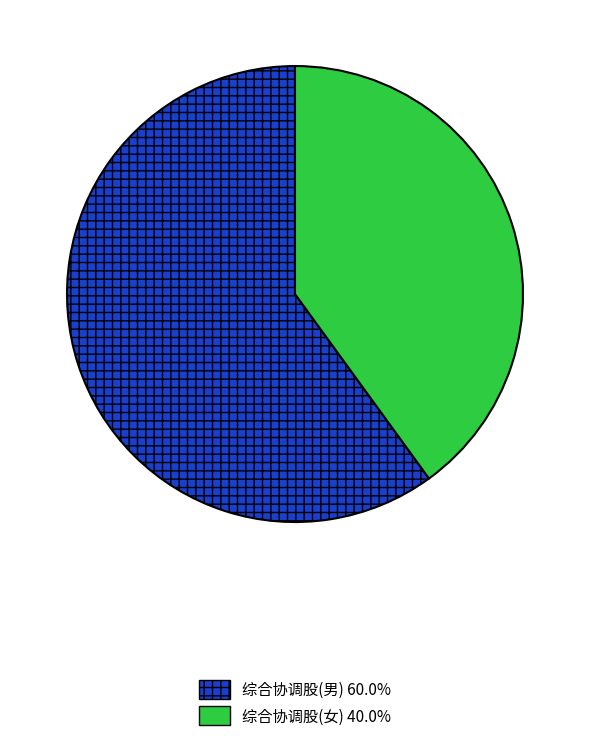

Which slice is the largest?

综合协调股(男)